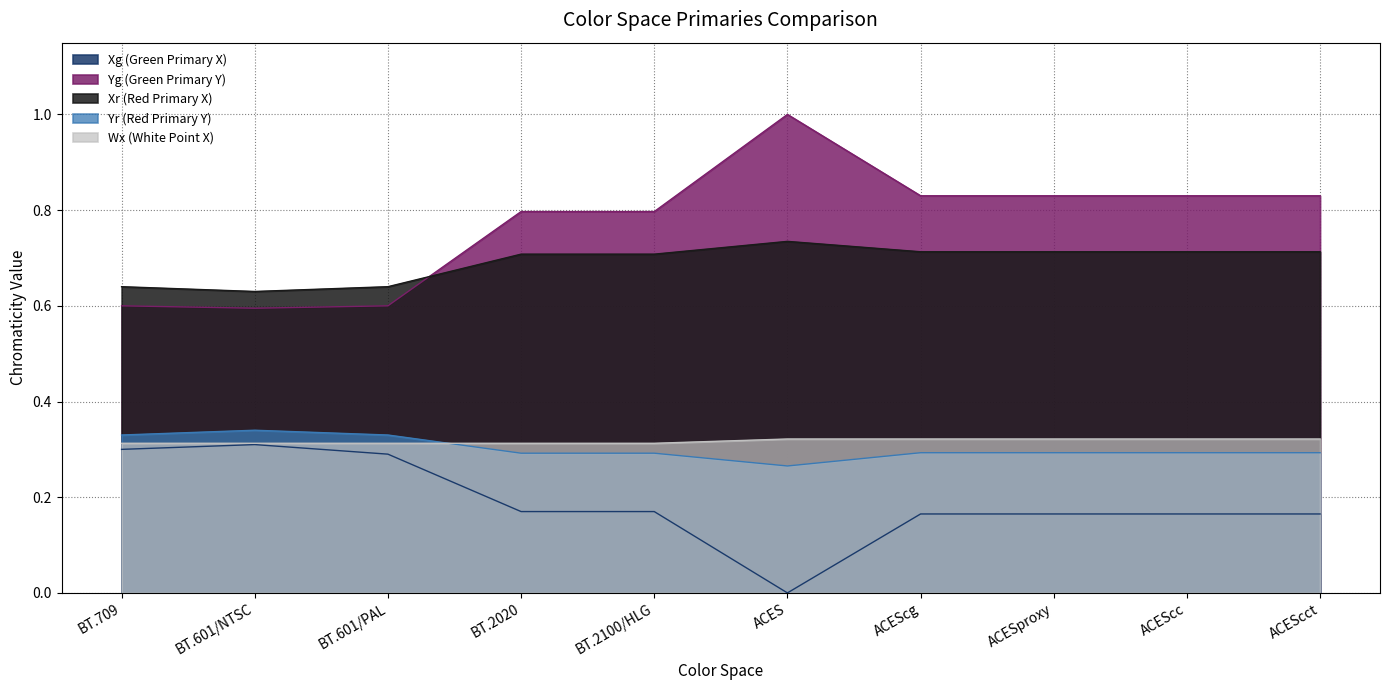

Which series has the largest total across all categories?

Yg (Green Primary Y)